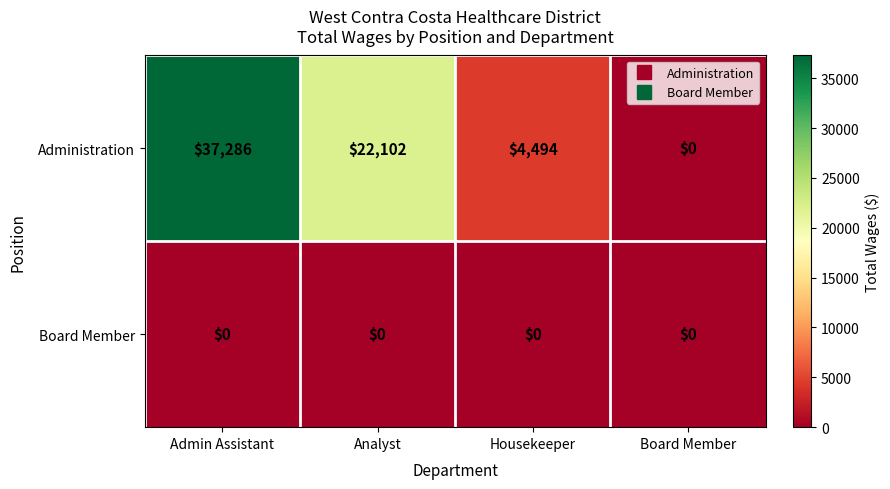

What is the sum of all Administration values?

63882